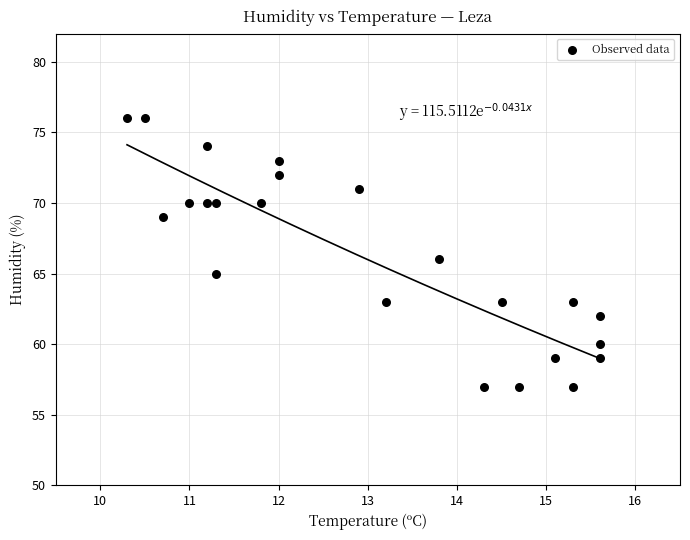

What is the range of Y values (max minus min)?

19